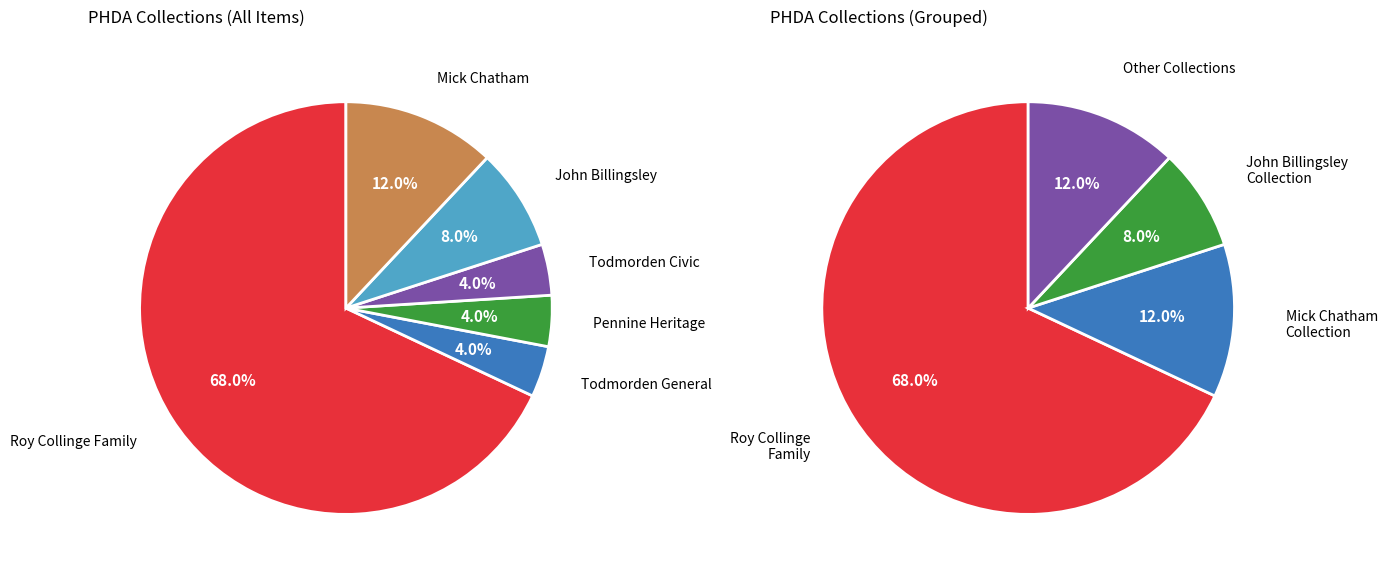

Combined, do Todmorden General and Mick Chatham Collection account for over 50%?

No